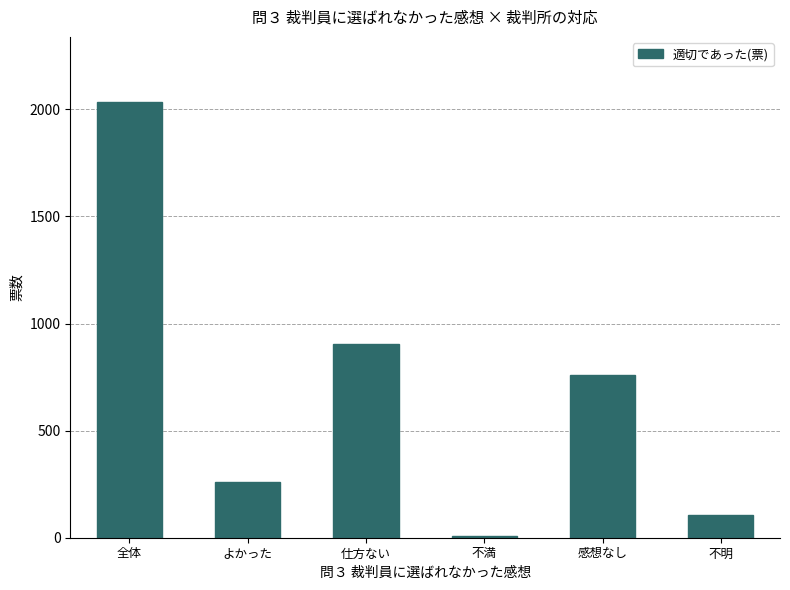

Are the bars horizontal?

No